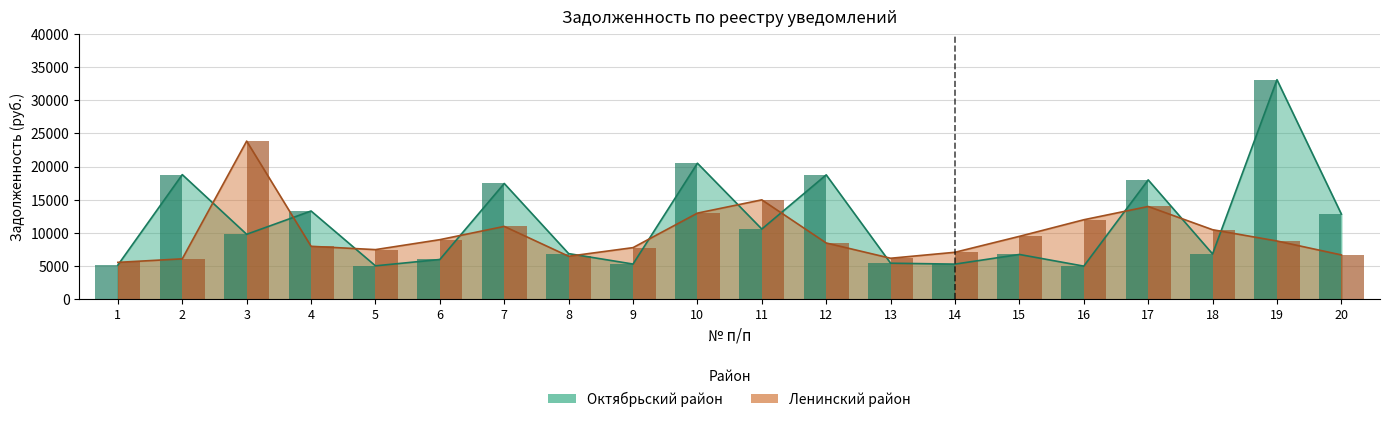

What is the approximate value of Ленинский район at 6?

9000.0